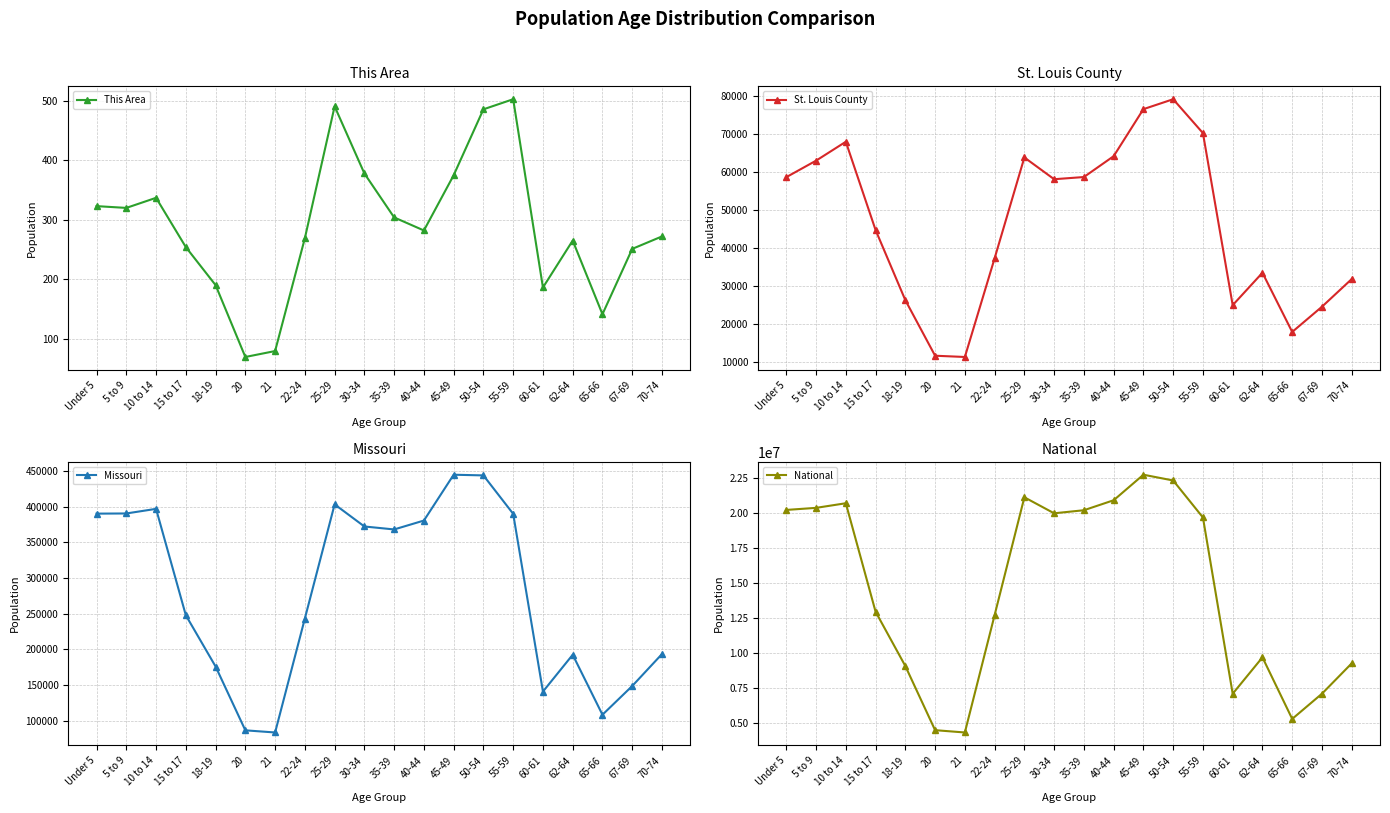

True or false: National has more than 1 interior local peaks.

True